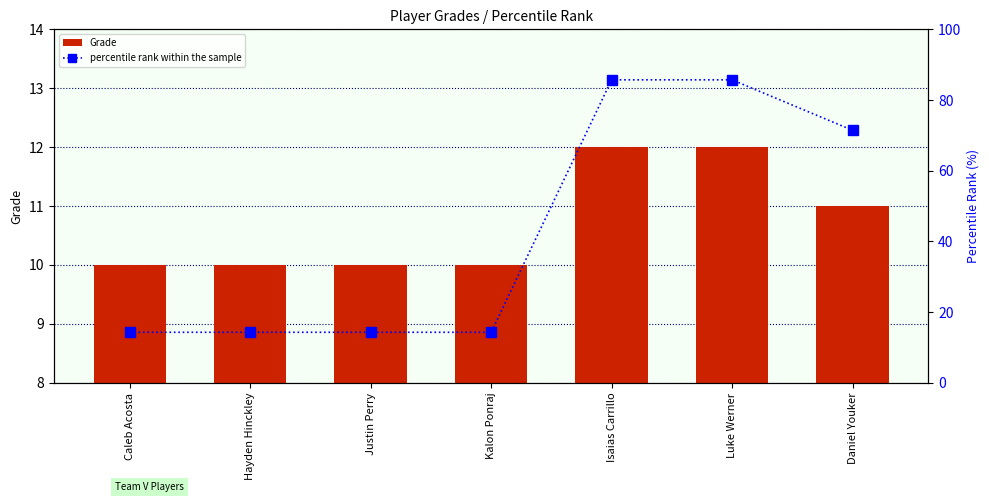

How many series are shown in this chart?

2